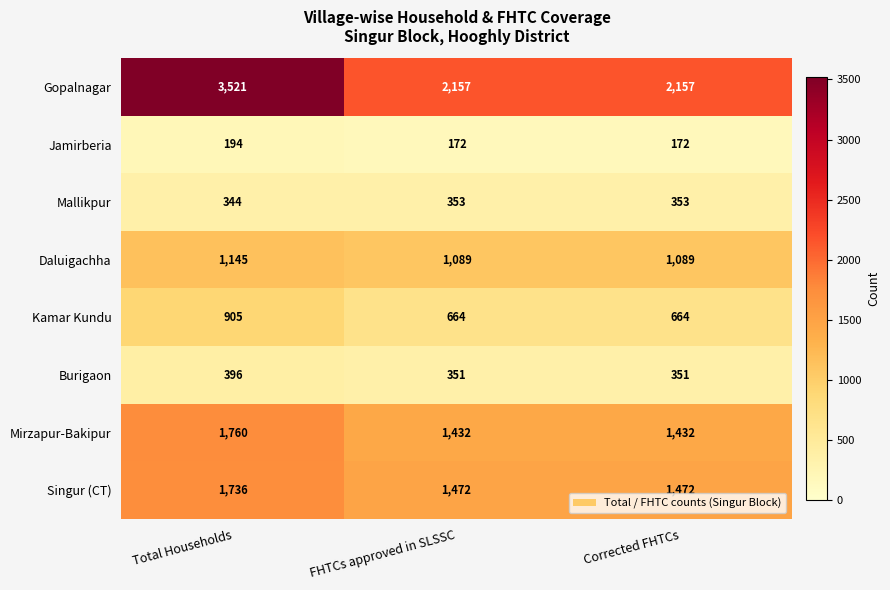

How many Burigaon values are between 351 and 396?

3